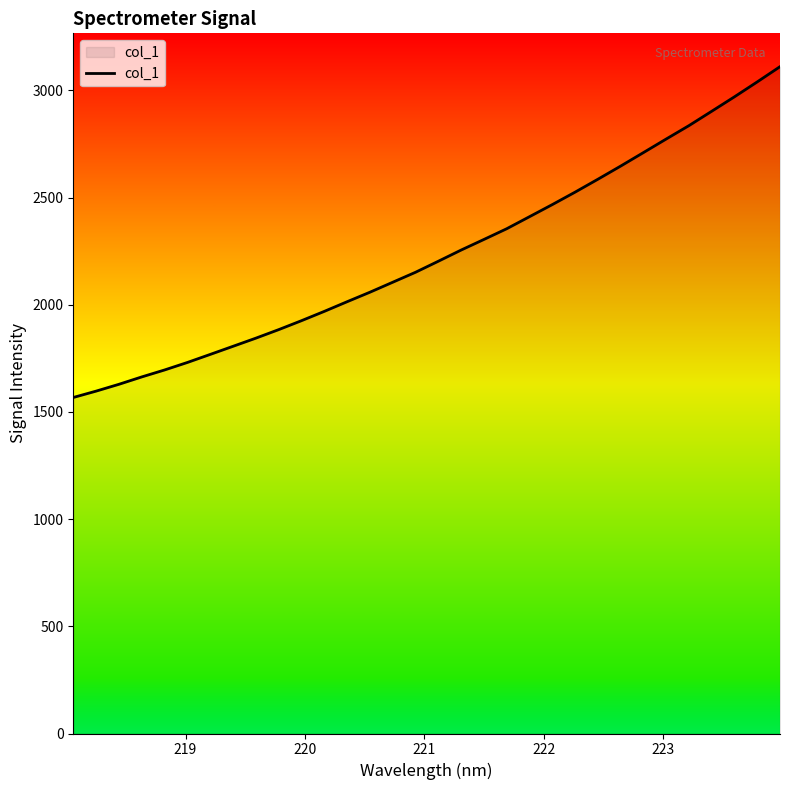

What is the greatest value displayed?

3110.7